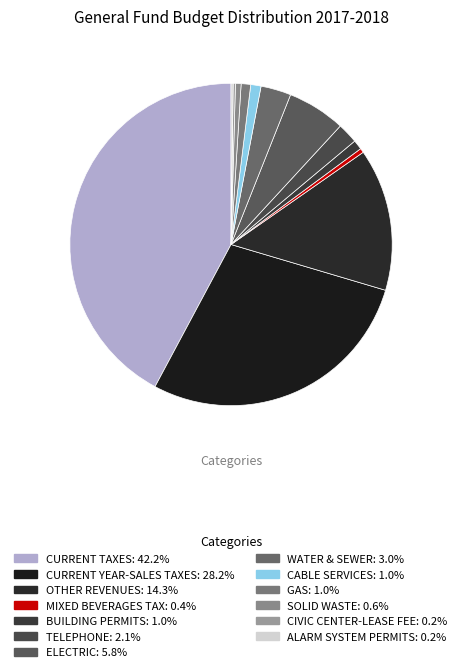

What percentage is the ELECTRIC slice, to the nearest percent?

6%